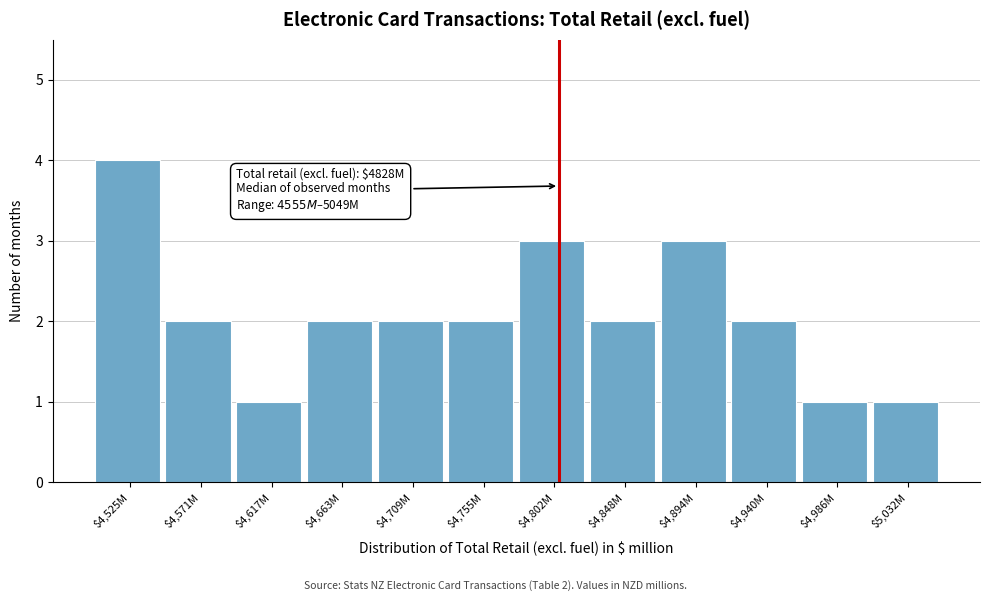

Reading left to right, what are all the values shown in this chart?

4	2	1	2	2	2	3	2	3	2	1	1